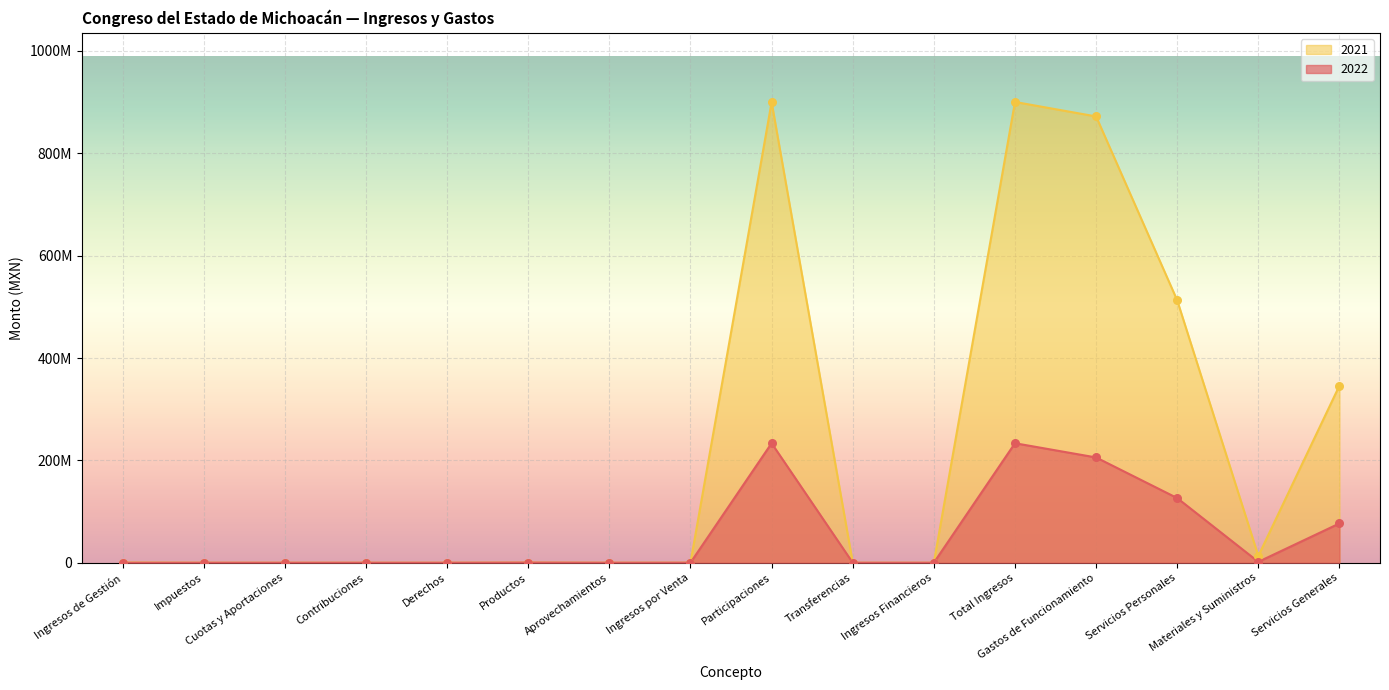

Which series has the largest total across all categories?

2021